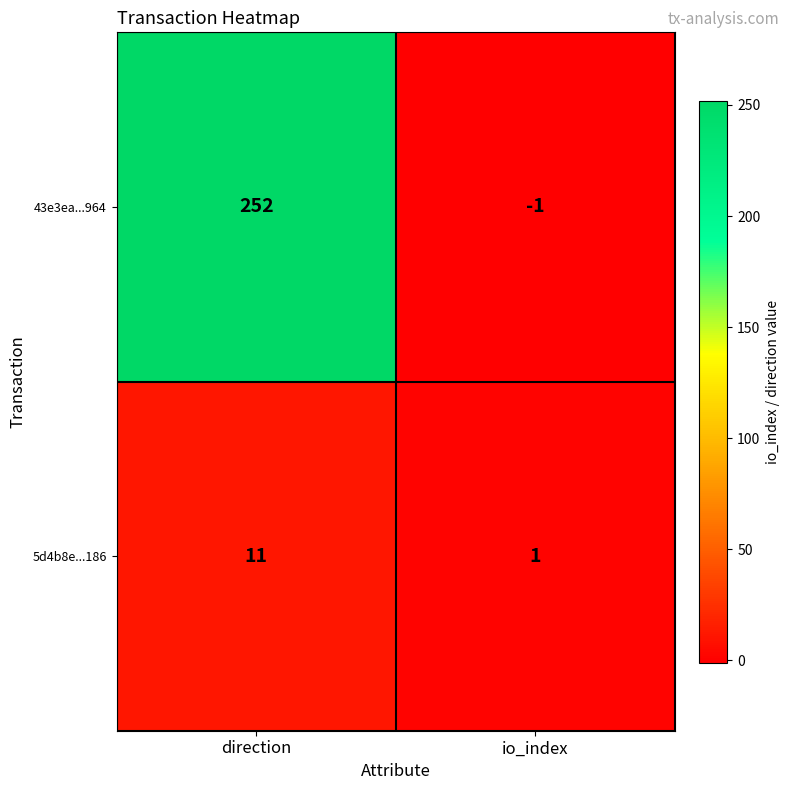

Reading left to right, transcribe all the data shown in this chart.

43e3ea...964: 252	-1
5d4b8e...186: 11	1